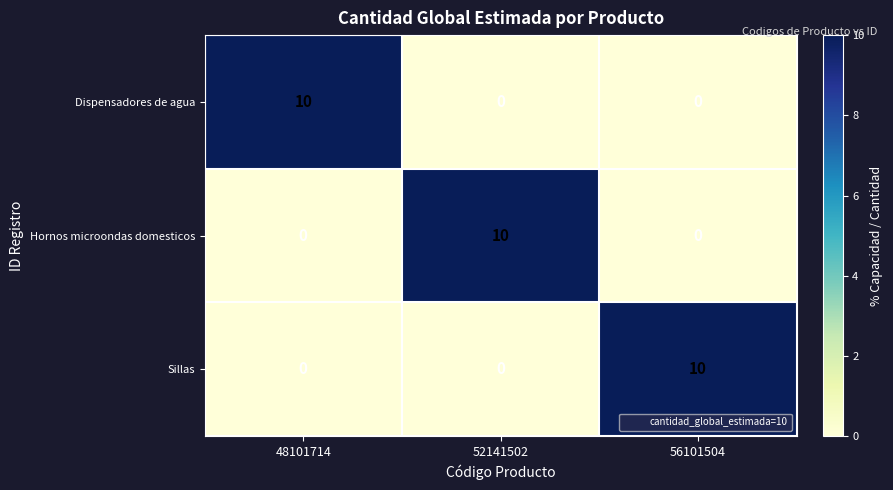

Count the number of data series in this chart.

3